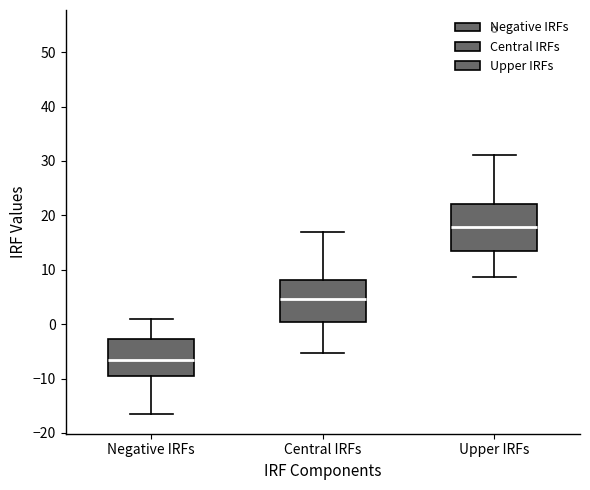

Where does the upper whisker of the box for Upper IRFs end on the y-axis? The values are not printed on the chart, so give them approximately, as read against the axis.

31